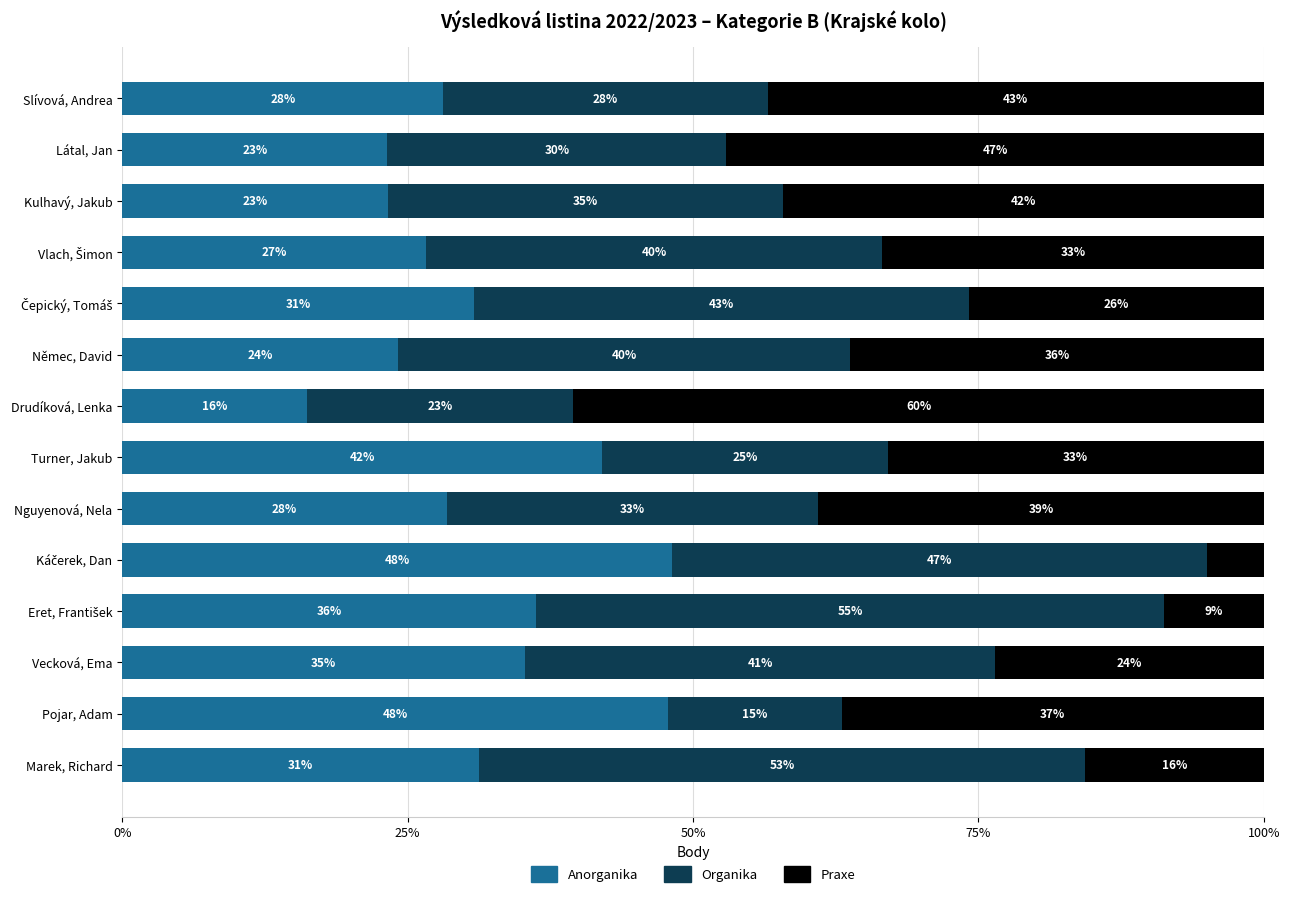

Rank the series by their maximum value, from highest to lowest.

Praxe, Organika, Anorganika